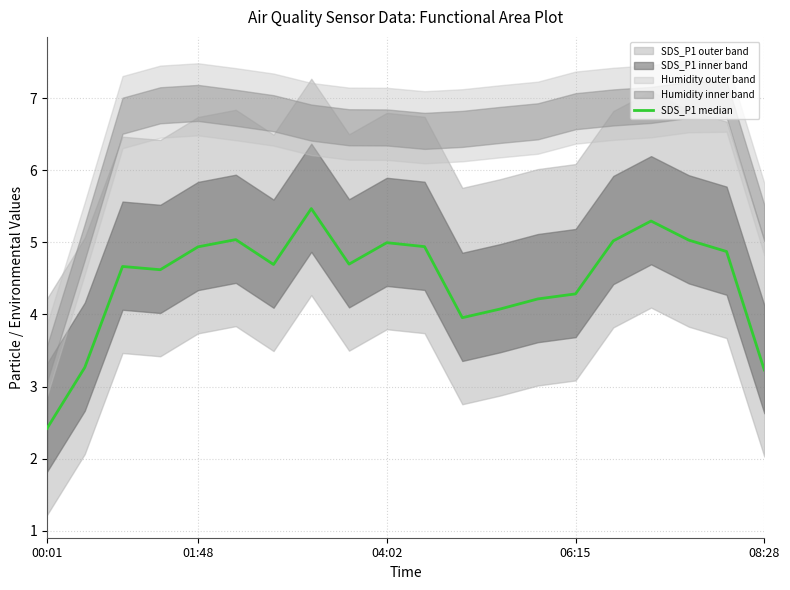

Which label corresponds to the smallest value in the chart?

00:01